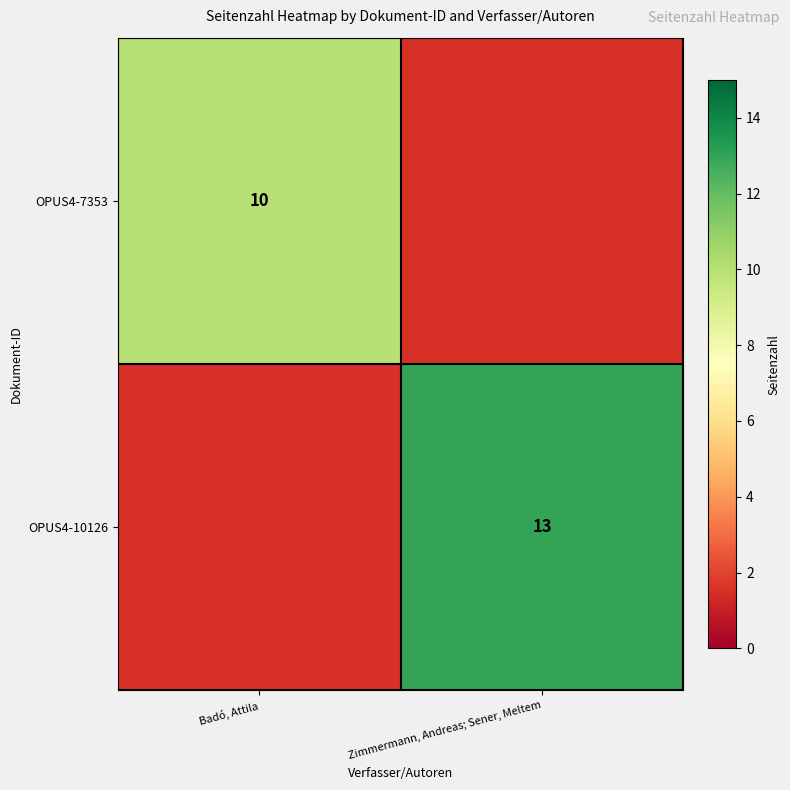

Is the value of OPUS4-7353 at Badó, Attila greater than the value of OPUS4-10126 at Zimmermann, Andreas; Sener, Meltem?

No